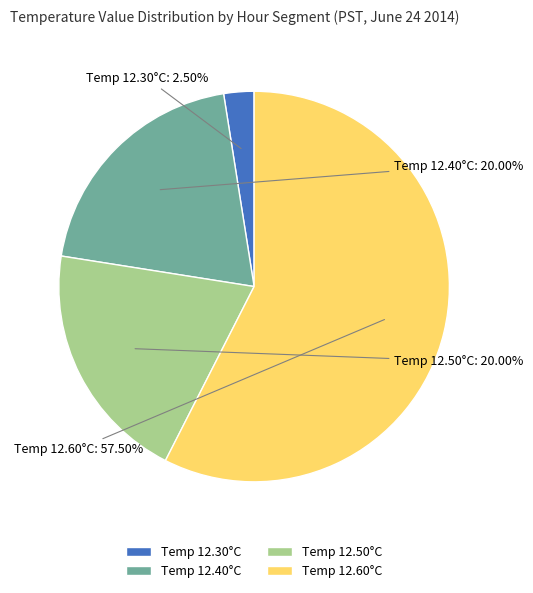

How many slices are in this pie chart?

4